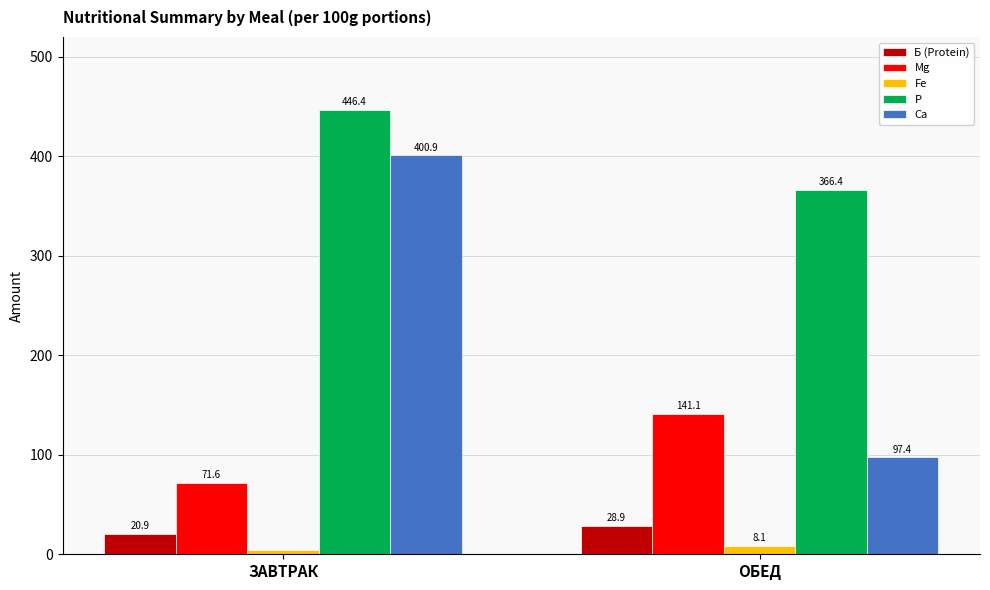

Reading left to right, what are all the values shown in this chart?

Б (Protein): 20.9	28.9
Mg: 71.6	141.1
Fe: 4.0	8.1
Р: 446.4	366.4
Са: 400.9	97.4